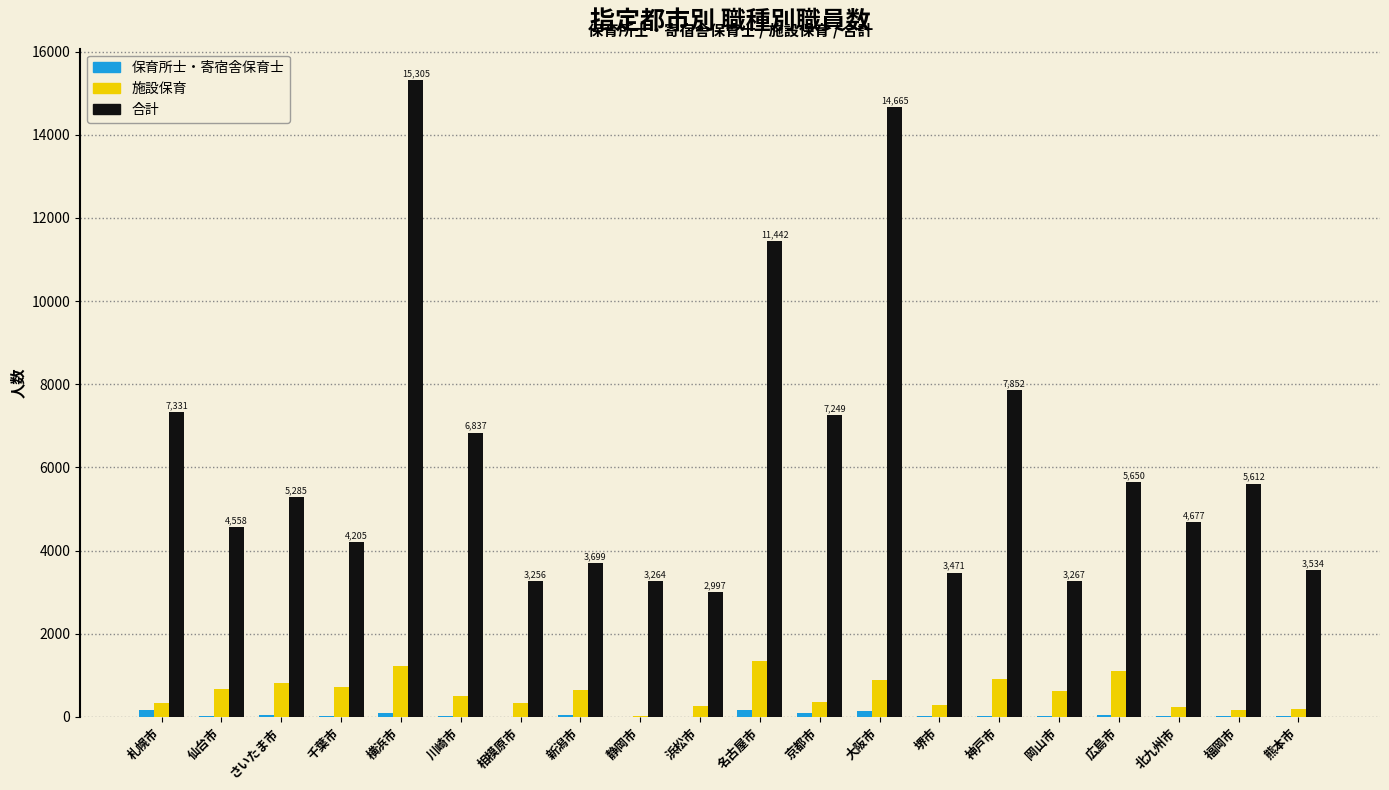

Is the value of 保育所士・寄宿舎保育士 at 川崎市 greater than the value of 合計 at 札幌市?

No